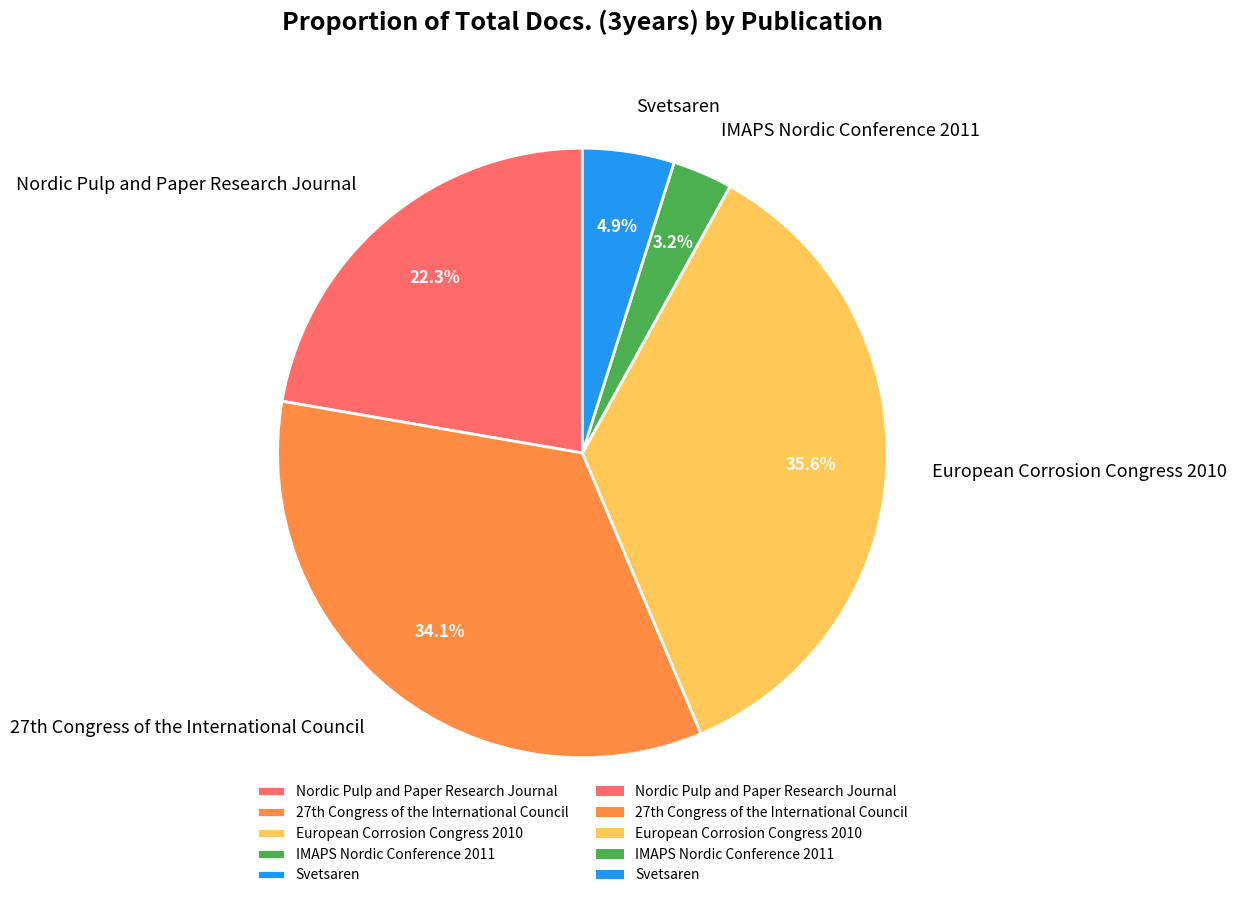

Is there a majority slice in this chart?

No